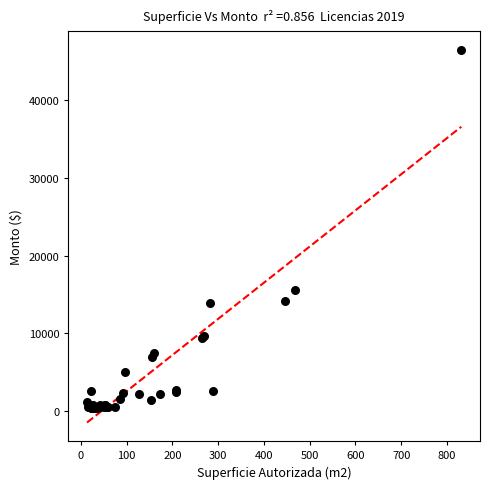

What Y value in the scatter plot is closest to 23431?

15588